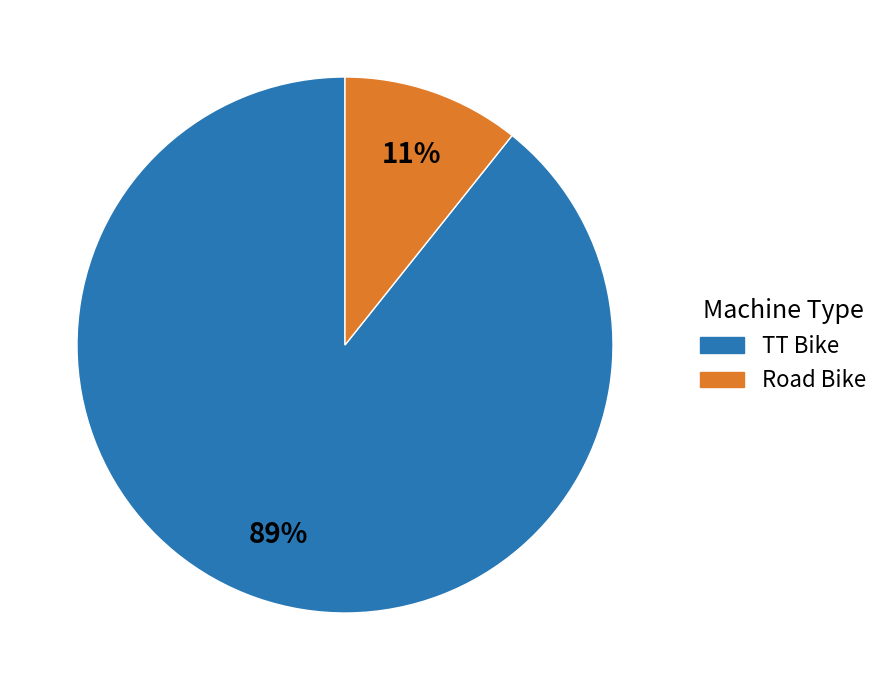

The TT Bike slice represents 76% of the pie. True or false?

False